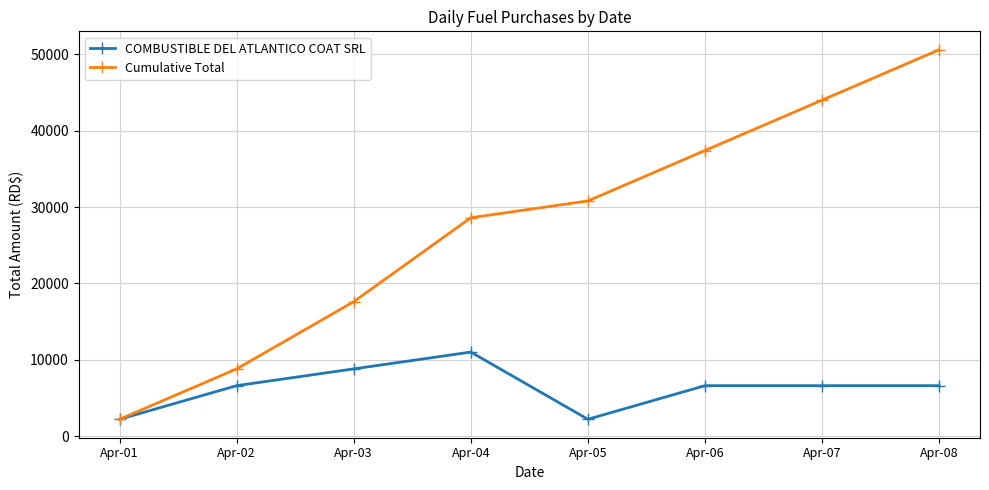

What is the smallest value displayed?

2200